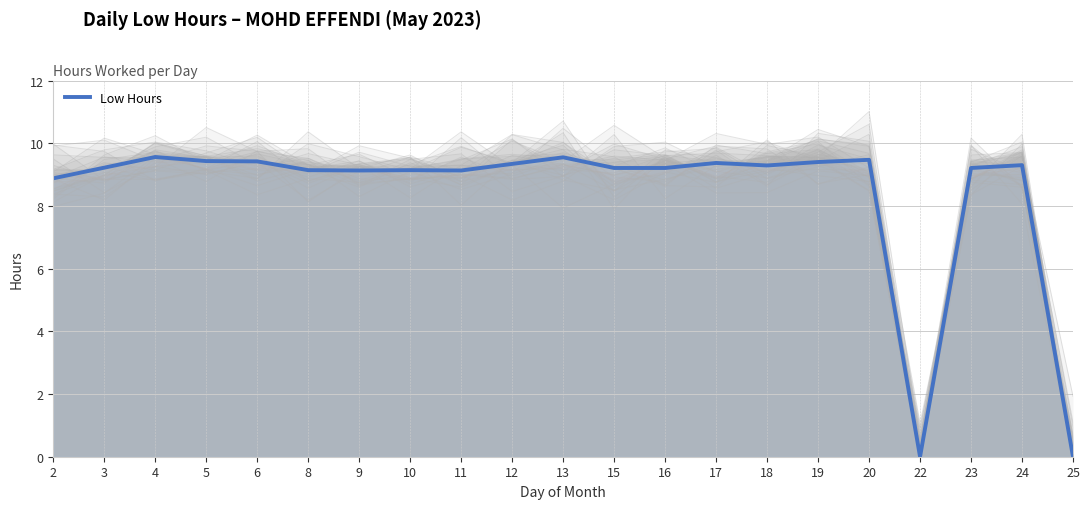

Where is the first local minimum?

9